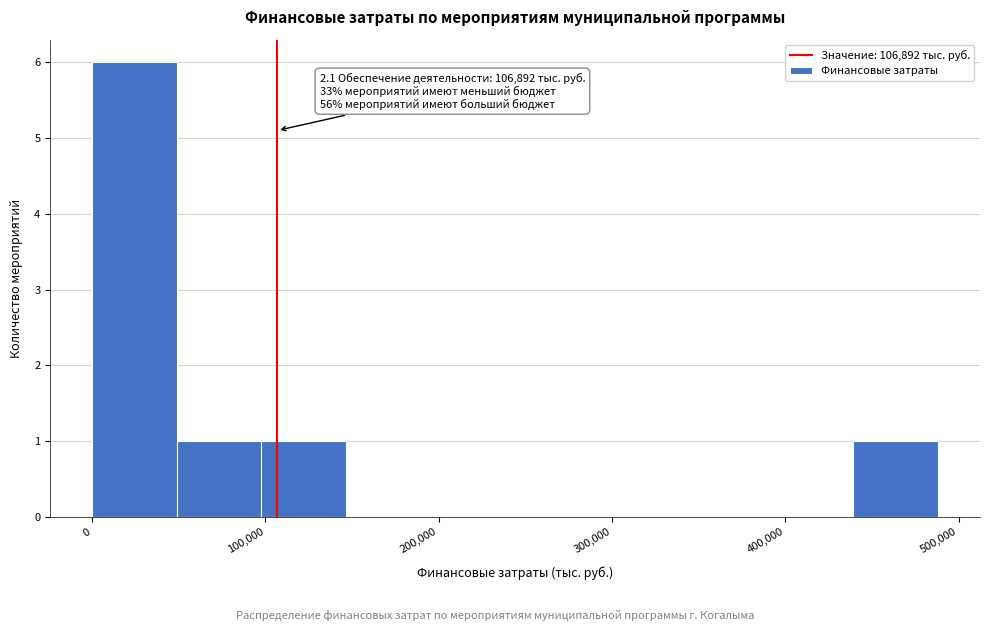

Which range on the x-axis has the tallest bar?

0 to 50000